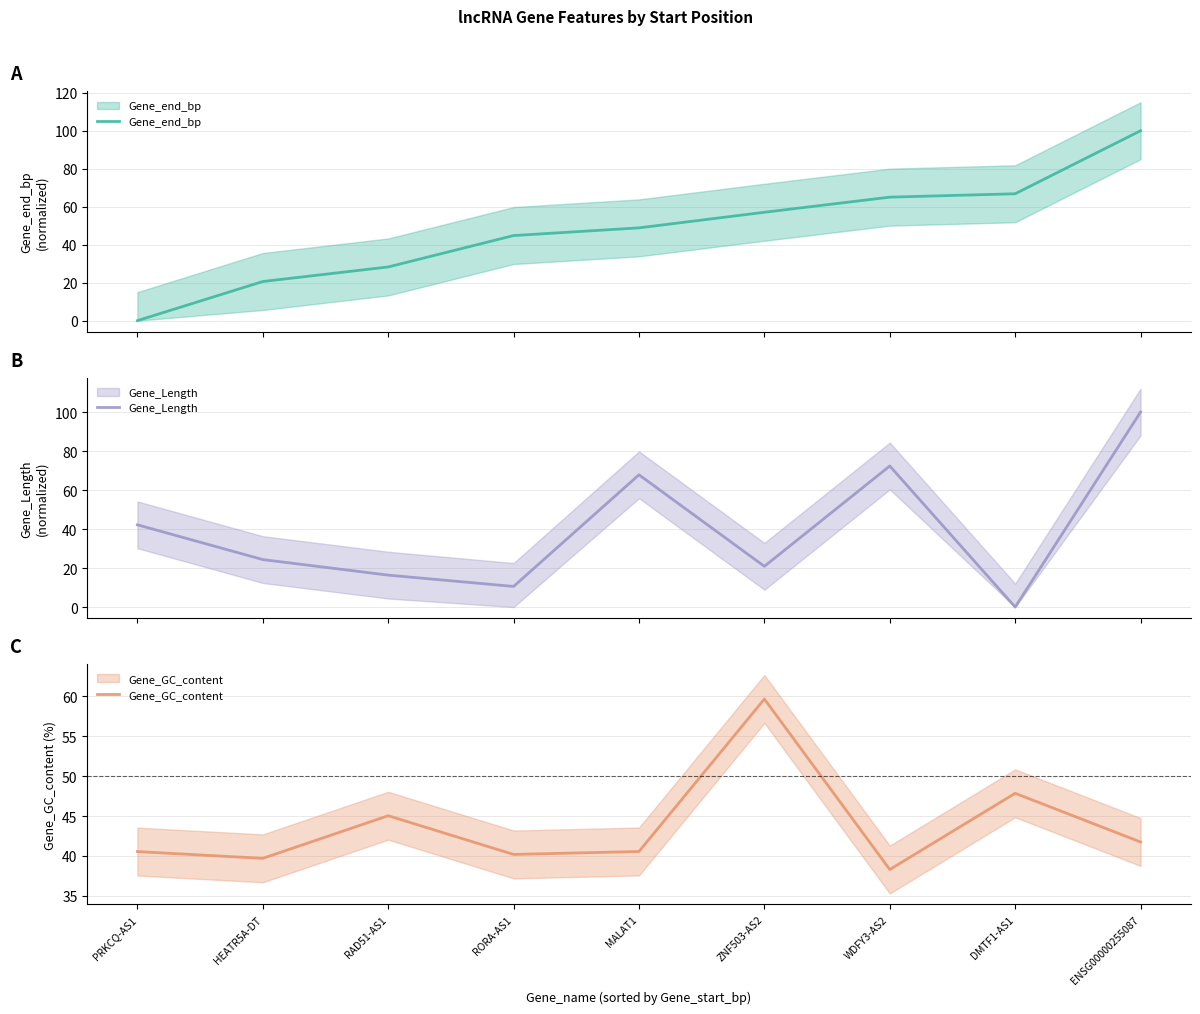

What is the lowest value of the Gene_GC_content series?

38.3